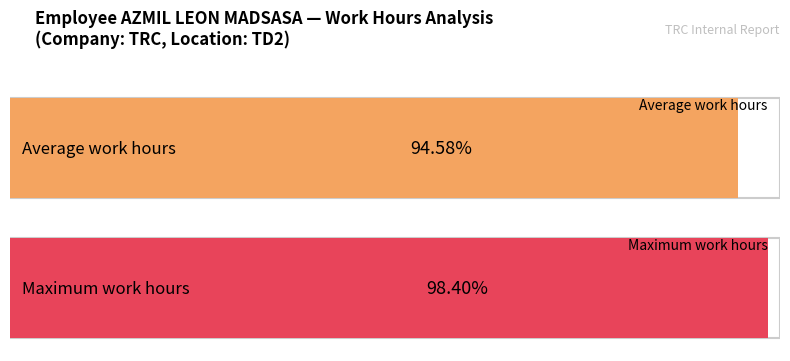

True or false: the data shows 16.4 at 5-Mon.

False